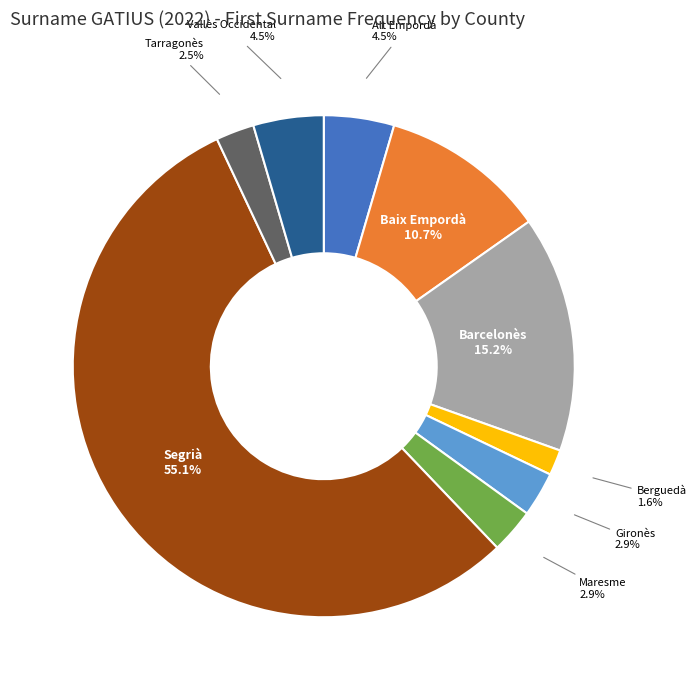

Does Segrià represent more than half of the total?

Yes